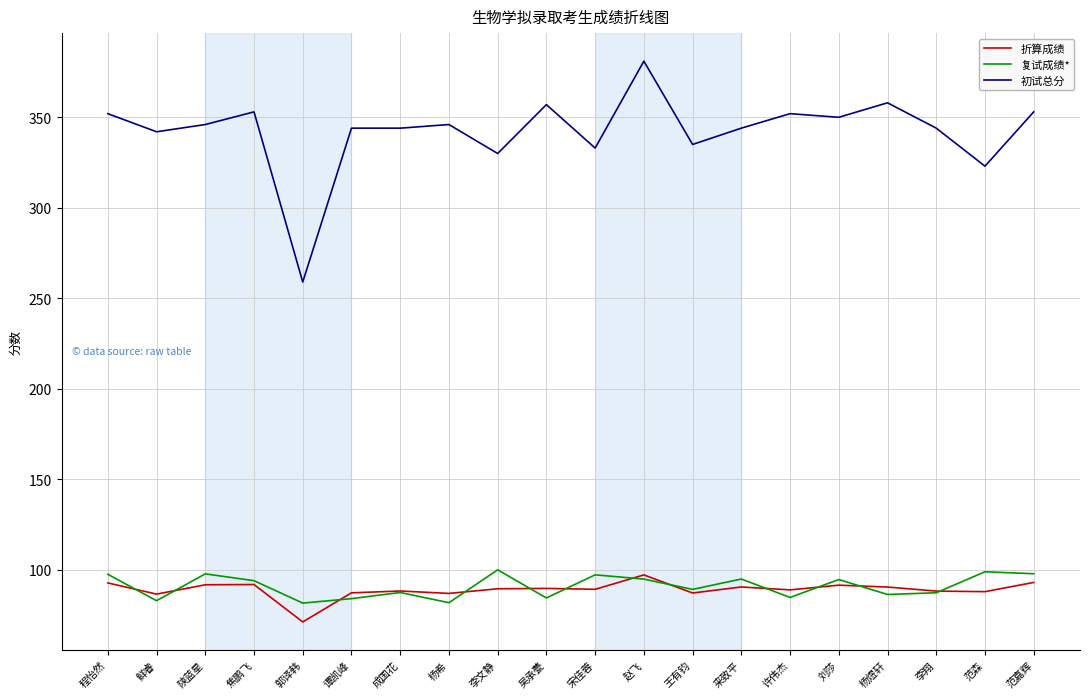

What value does the 初试总分 series have at 范嘉辉?

353.0